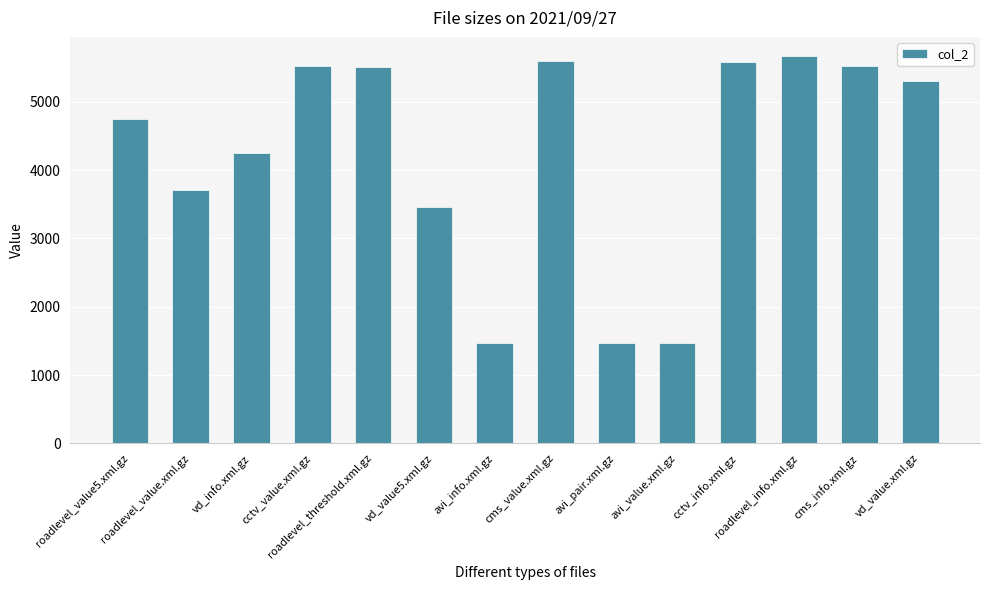

What is the ratio of the value at vd_value.xml.gz to the value at avi_value.xml.gz?

3.6